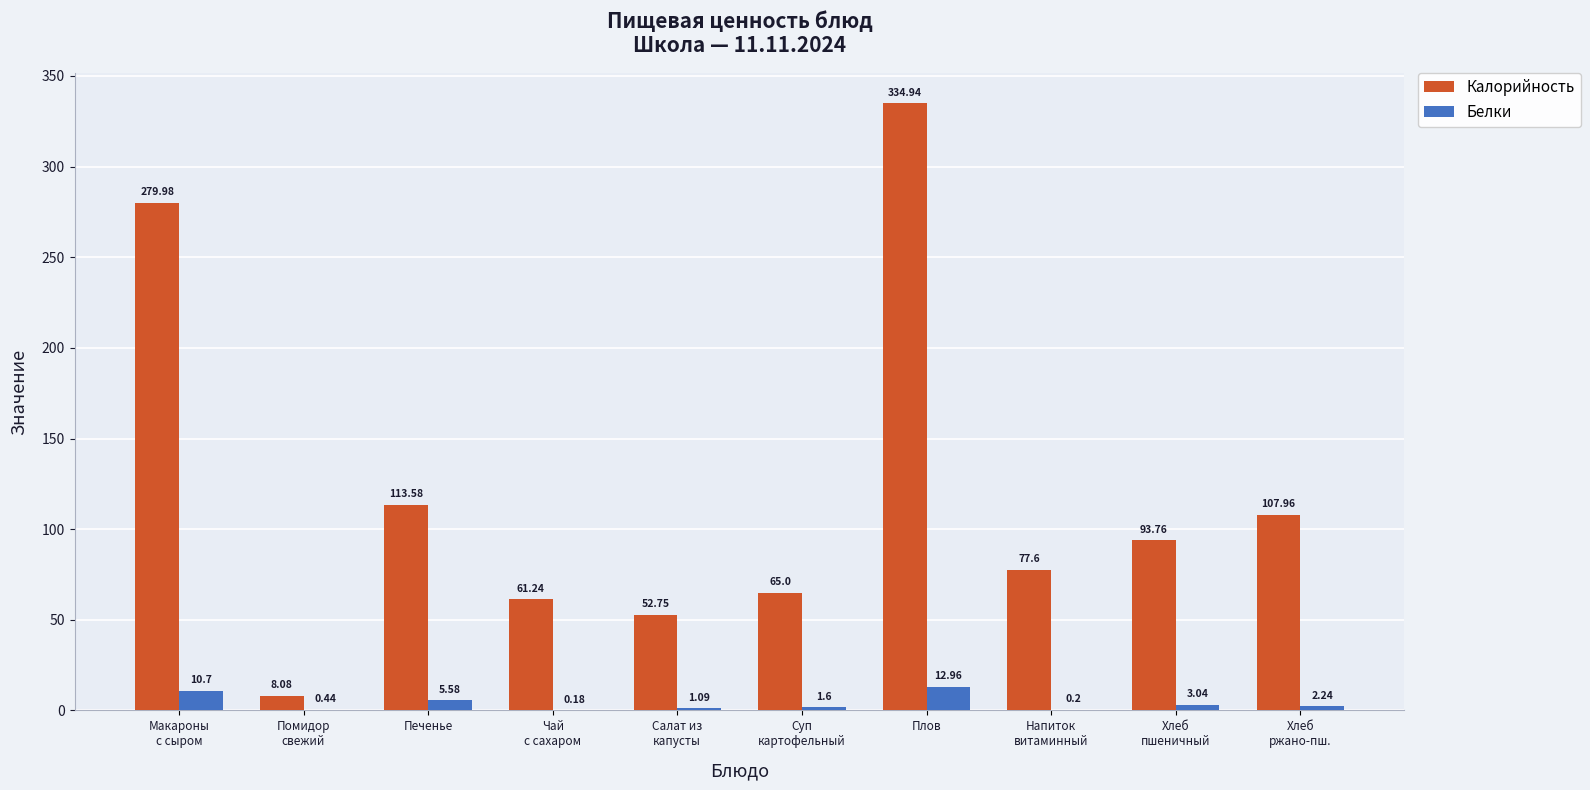

Which category has the highest value across all series?

Плов